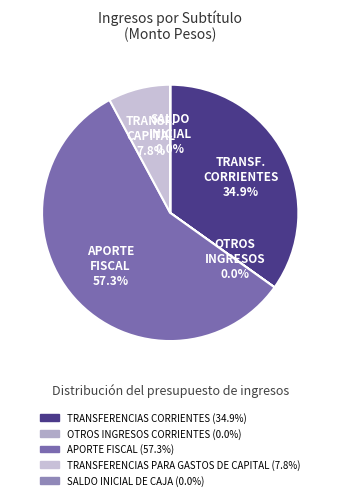

Rank the categories by value from highest to lowest.

APORTE FISCAL, TRANSFERENCIAS CORRIENTES, TRANSFERENCIAS PARA GASTOS DE CAPITAL, SALDO INICIAL DE CAJA, OTROS INGRESOS CORRIENTES